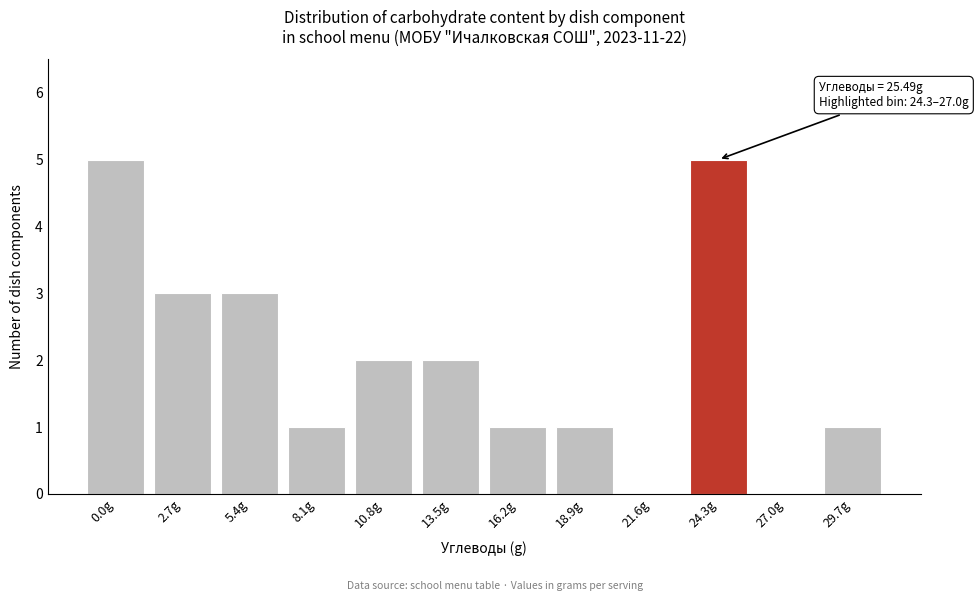

Reading right to left, what are all the values shown in this chart?

29.7g=1	27.0g=0	24.3g=5	21.6g=0	18.9g=1	16.2g=1	13.5g=2	10.8g=2	8.1g=1	5.4g=3	2.7g=3	0.0g=5